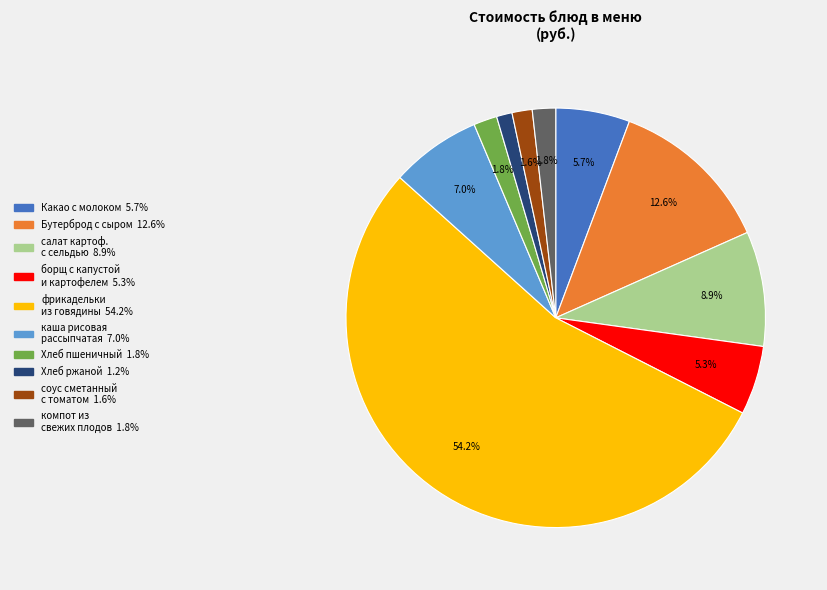

To the nearest percent, what is the difference between the largest and smallest slice percentages?

53%